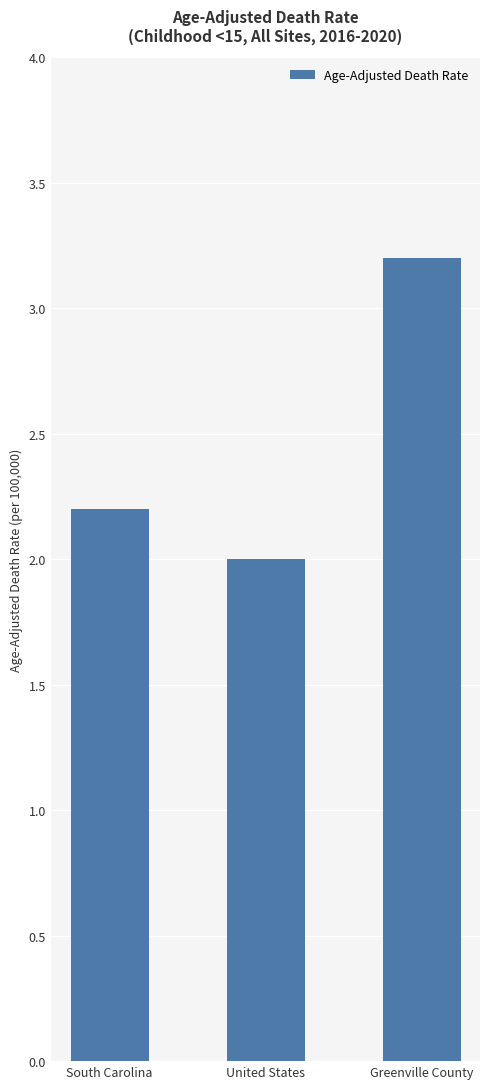

How many distinct data groups are displayed?

1